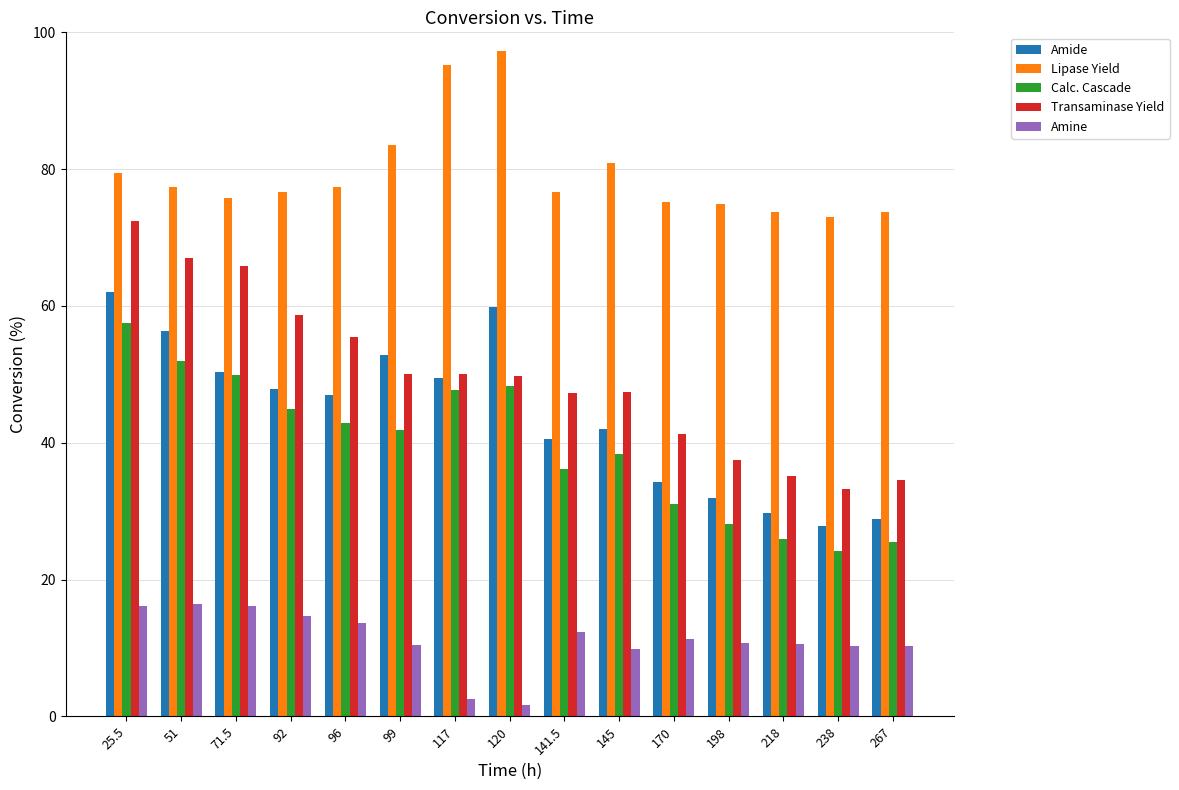

Is the value of Calc. Cascade at 170 greater than the value of Transaminase Yield at 71.5?

No